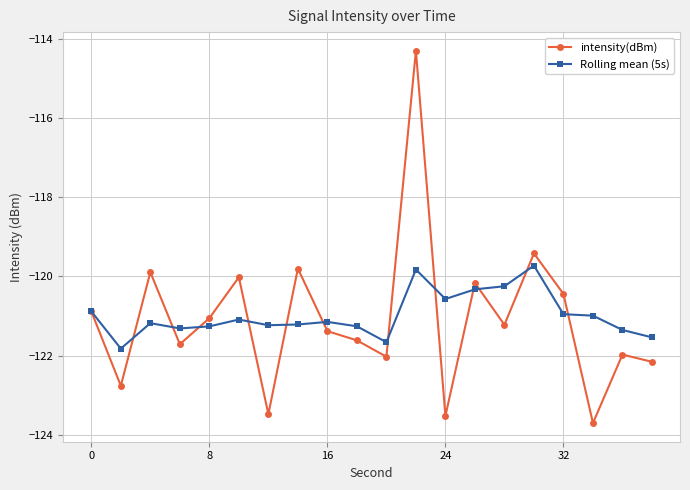

What is the value of the intensity(dBm) point at the 14th from the left?

-120.2